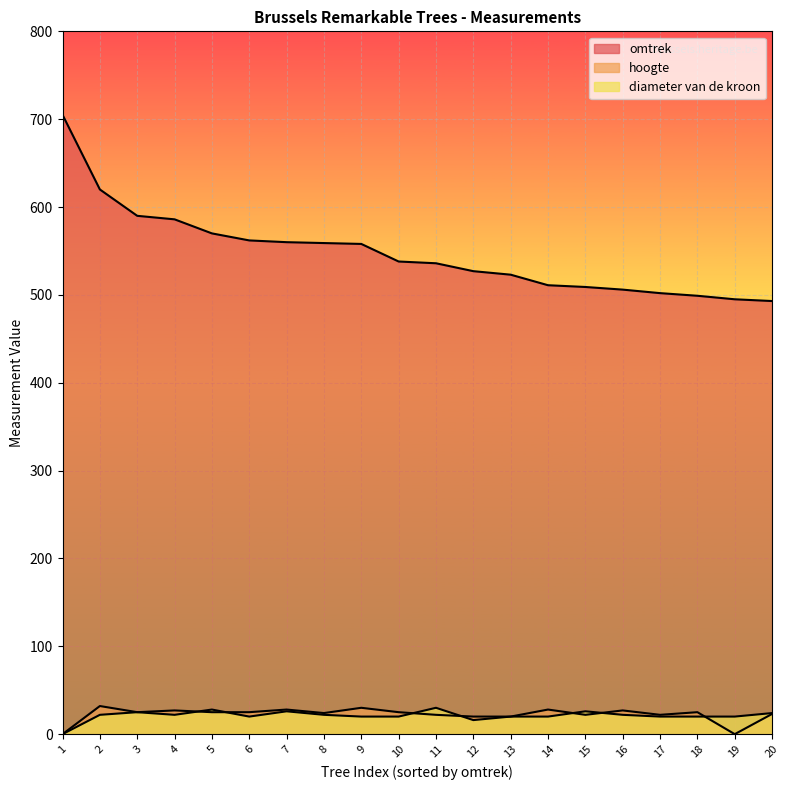

Which category has the highest value across all series?

1